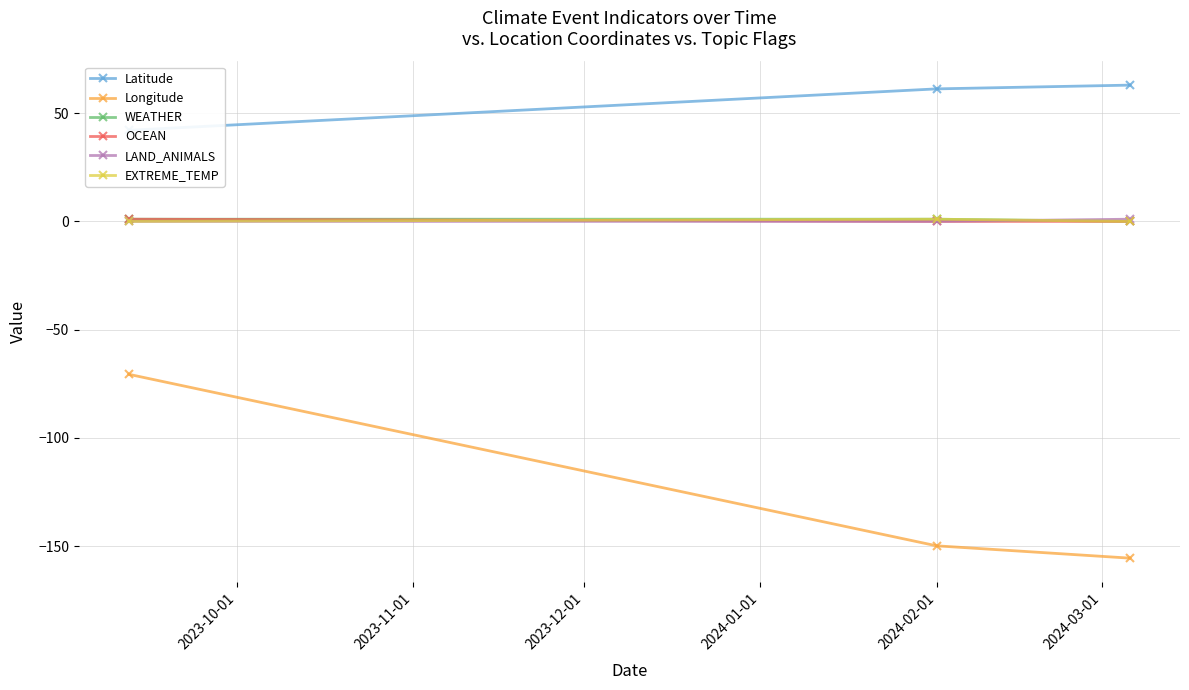

What is the highest value of the Longitude series?

-70.7